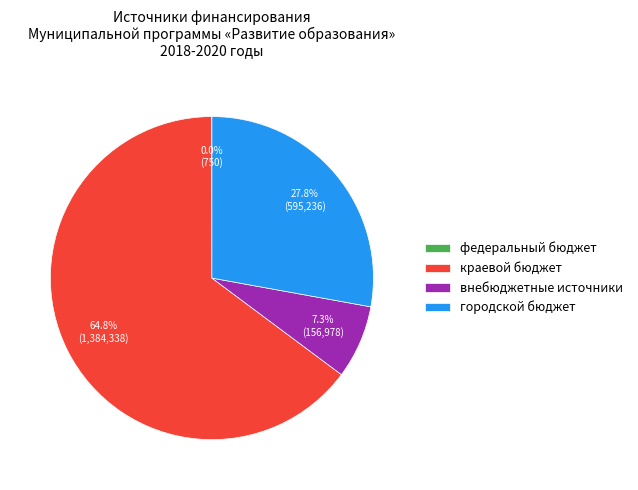

Which slice is the largest?

краевой бюджет